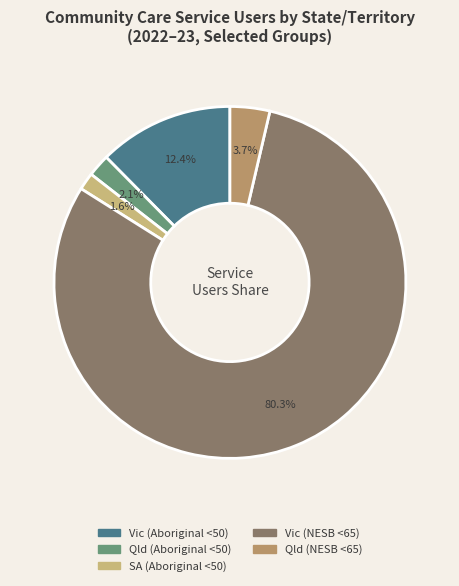

Is there a majority slice in this chart?

Yes